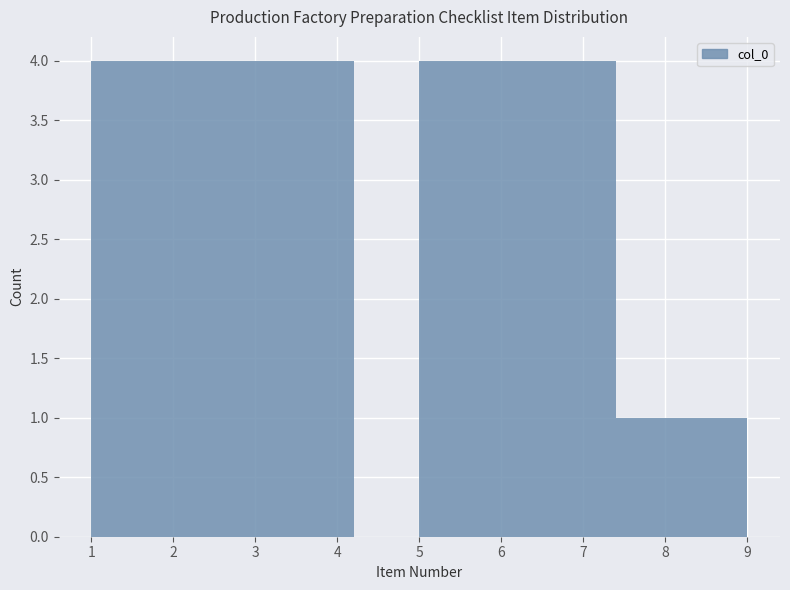

How tall is the bar that spans 6.6 to 7.4 on the x-axis? The values are not printed on the chart, so give them approximately, as read against the axis.

4